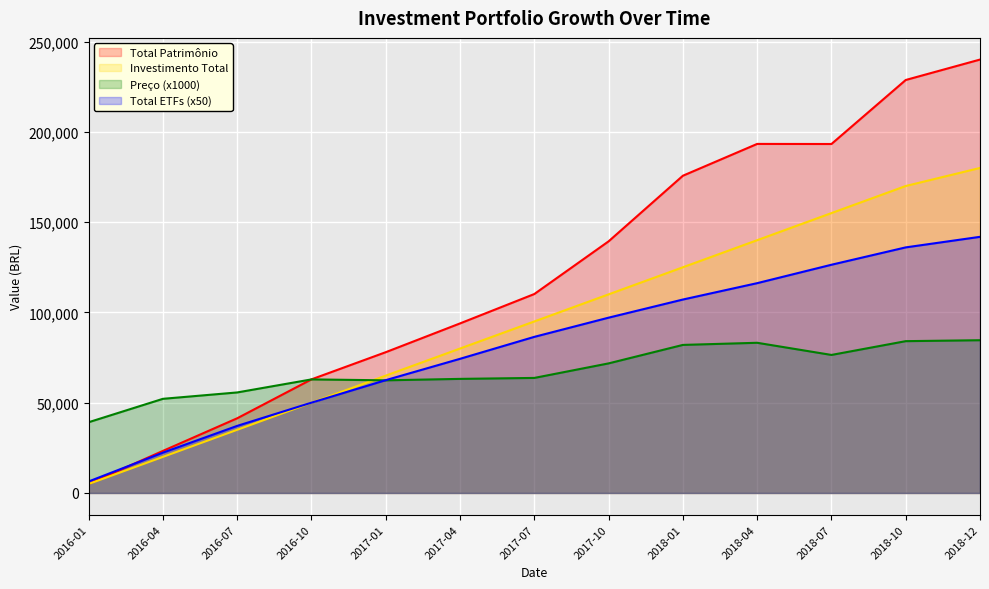

Is it true that Investimento Total equals 35000.0 at 2016-07?

True